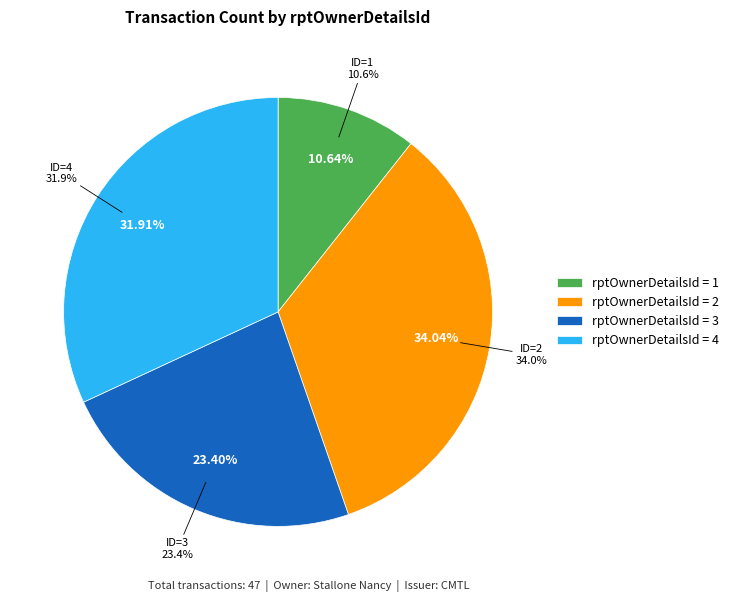

Is it true that rptOwnerDetailsId_1 is 11% of the pie?

True